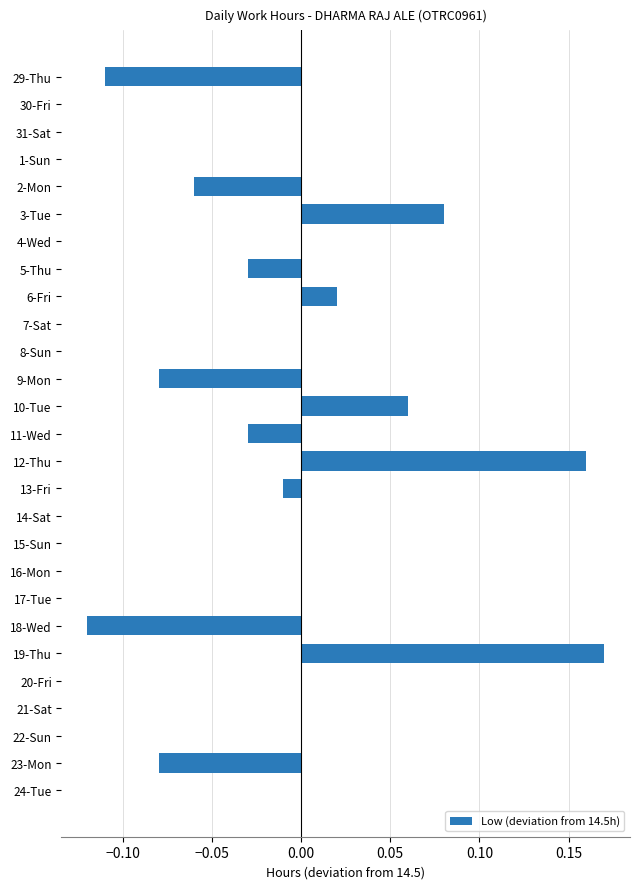

The value at 24-Tue is 0.0. True or false?

True